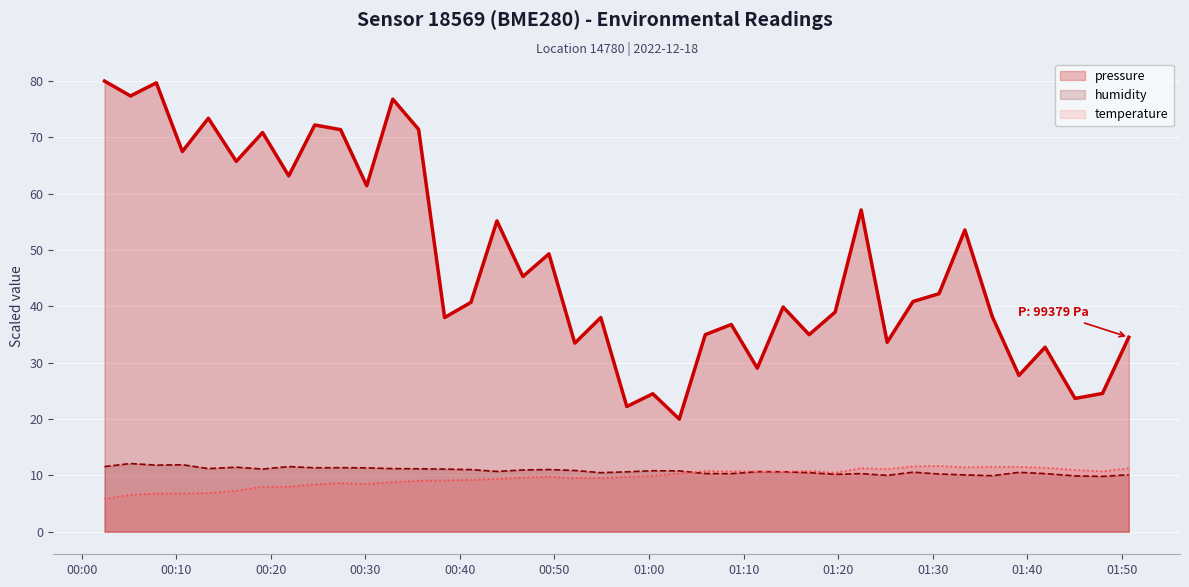

In temperature, how many points are lower than both neighbors (excluding endpoints)?

6